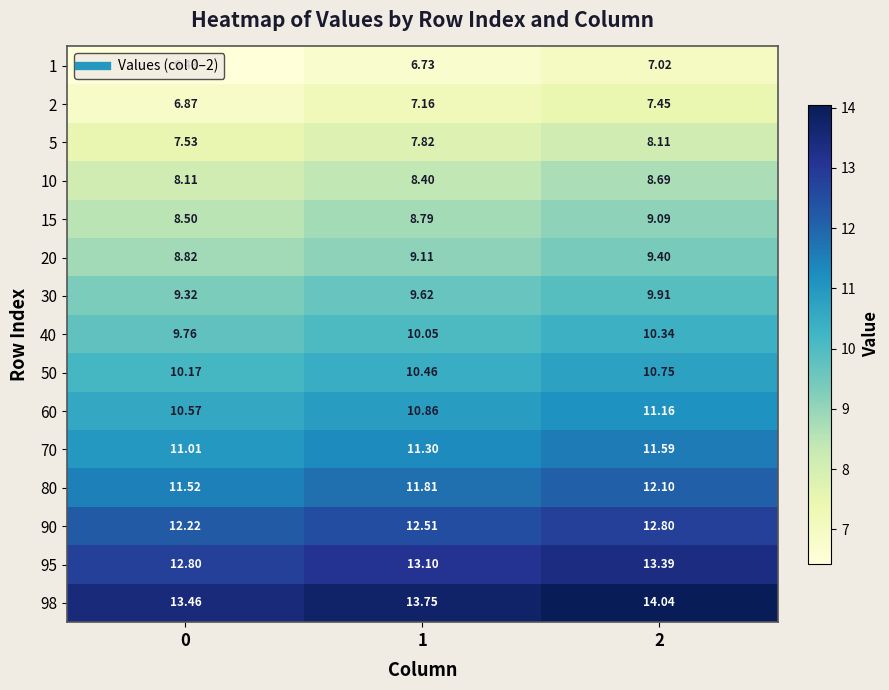

Reading right to left, transcribe all the data shown in this chart.

1: 2=7.0	1=6.7	0=6.4
2: 2=7.5	1=7.2	0=6.9
5: 2=8.1	1=7.8	0=7.5
10: 2=8.7	1=8.4	0=8.1
15: 2=9.1	1=8.8	0=8.5
20: 2=9.4	1=9.1	0=8.8
30: 2=9.9	1=9.6	0=9.3
40: 2=10.3	1=10.1	0=9.8
50: 2=10.8	1=10.5	0=10.2
60: 2=11.2	1=10.9	0=10.6
70: 2=11.6	1=11.3	0=11.0
80: 2=12.1	1=11.8	0=11.5
90: 2=12.8	1=12.5	0=12.2
95: 2=13.4	1=13.1	0=12.8
98: 2=14.0	1=13.8	0=13.5